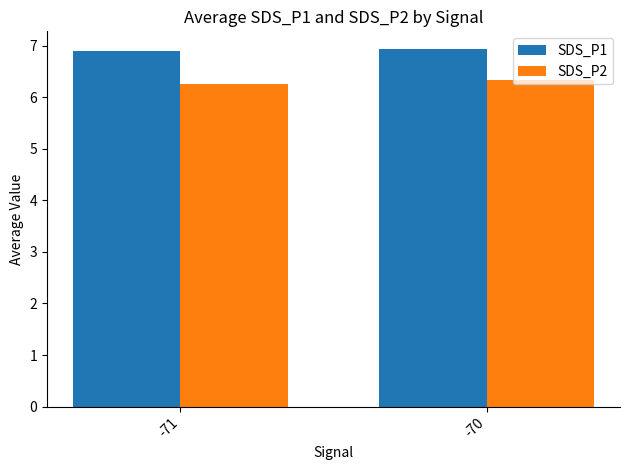

At which category does the chart reach its minimum across all series?

-71